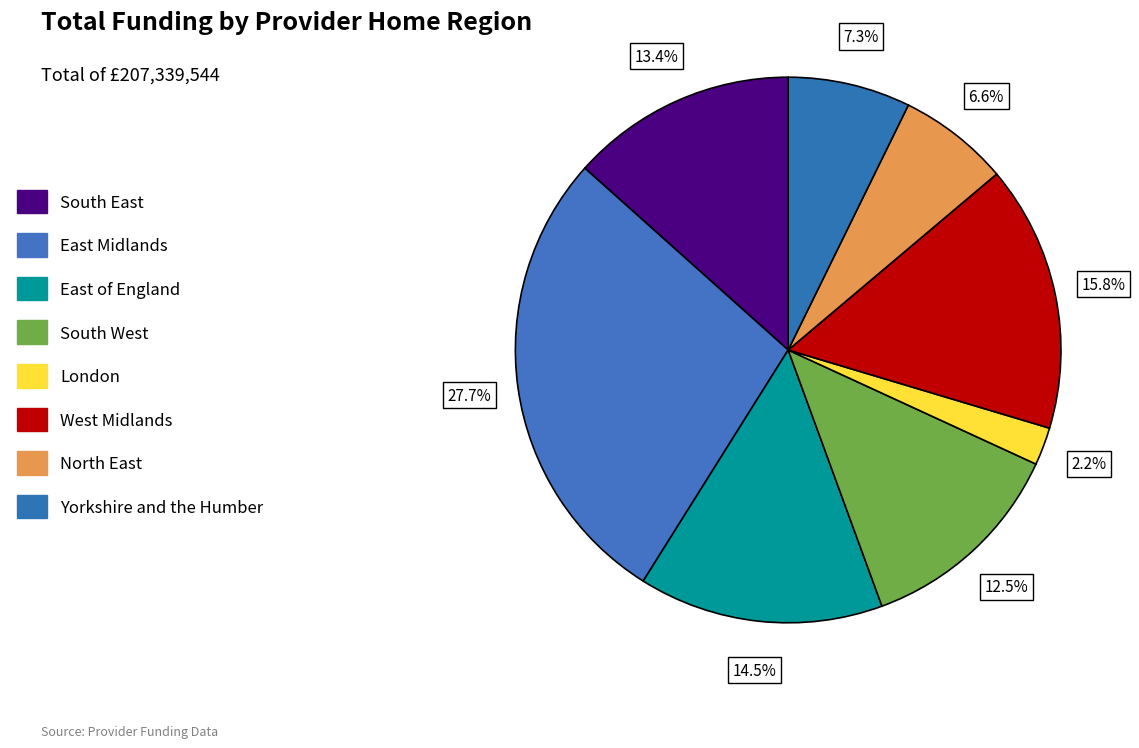

To the nearest percent, what percentage of the pie is London?

2%